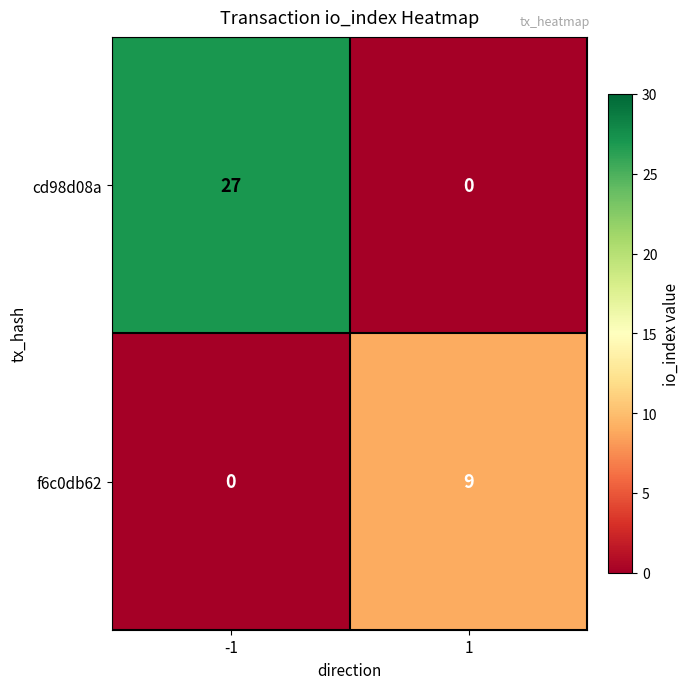

What is the total value across all series at 1?

9